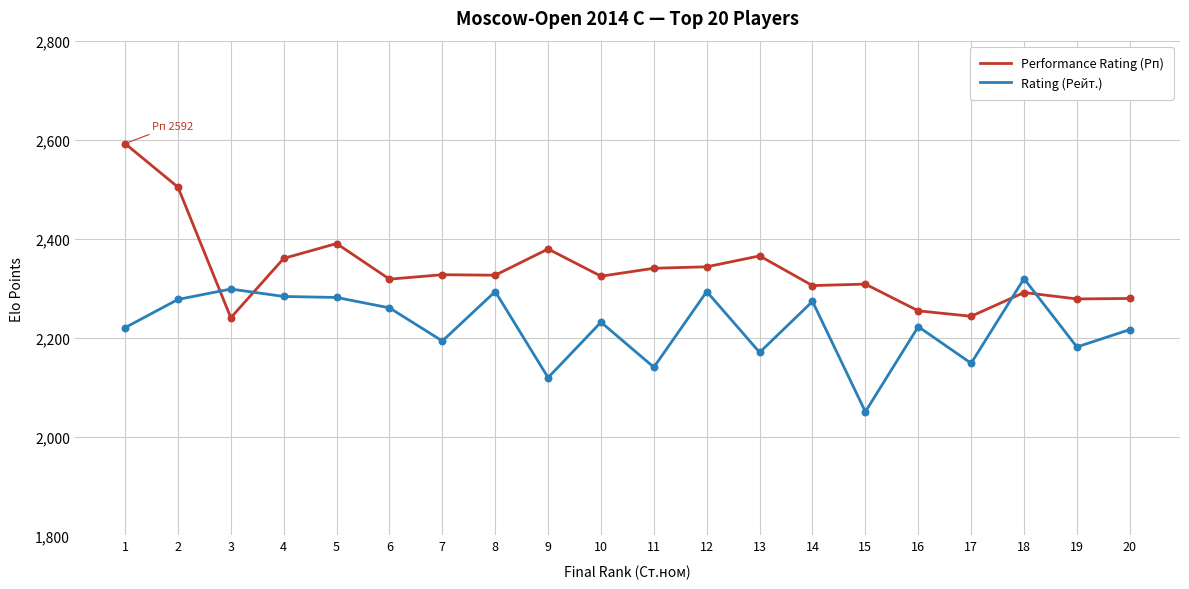

What is the total value across all series at 13?

4535